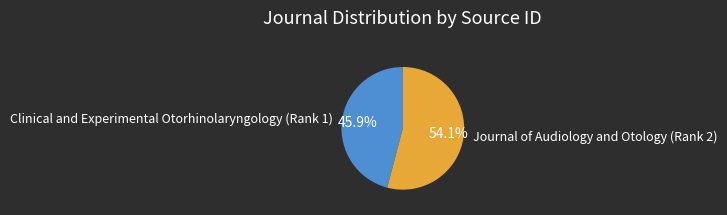

To the nearest percent, what is the difference between the largest and smallest slice percentages?

8%